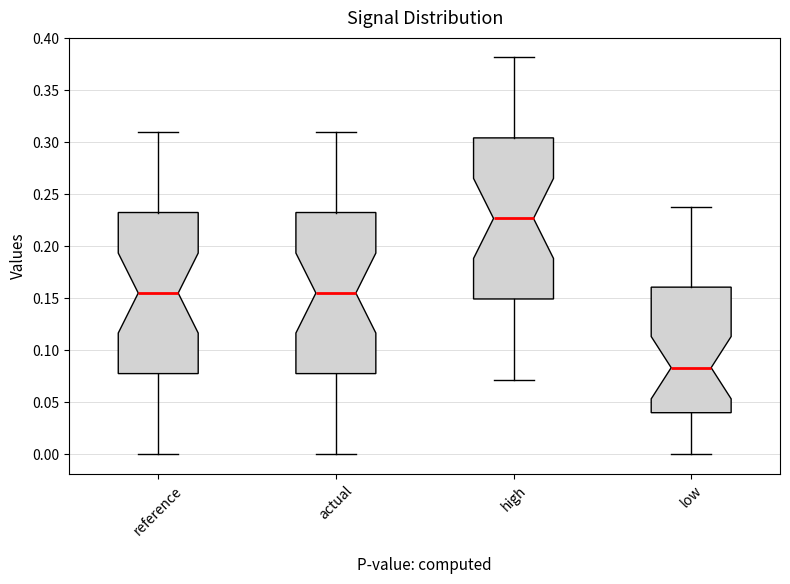

Which box has the highest median line?

high